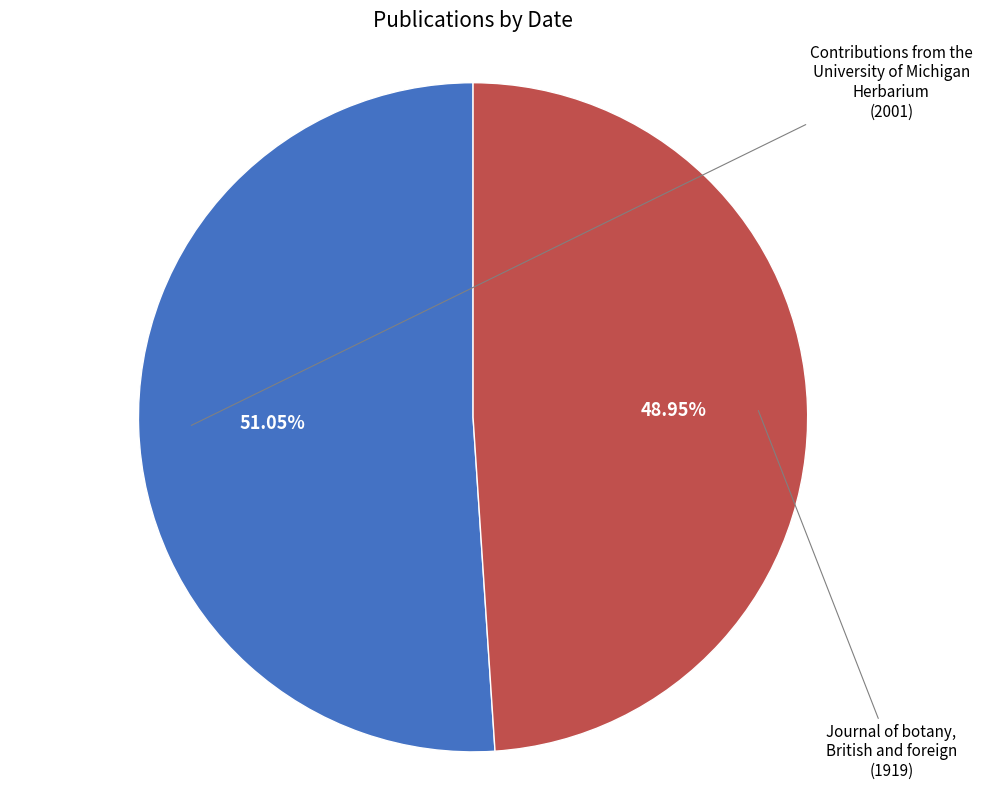

Is there a majority slice in this chart?

Yes